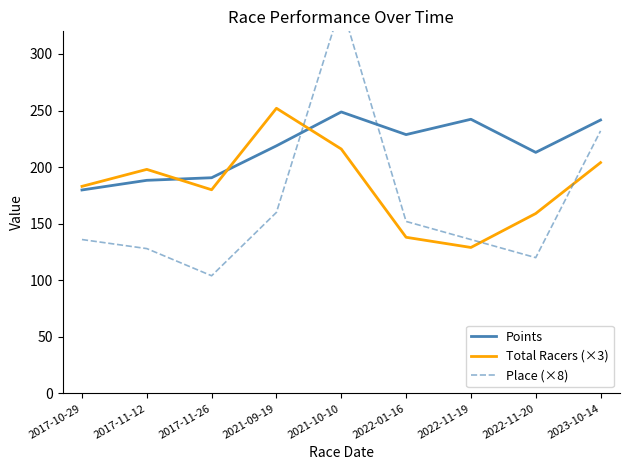

What is the difference between the Place (×8) values at 2022-11-20 and 2017-11-26?

16.0